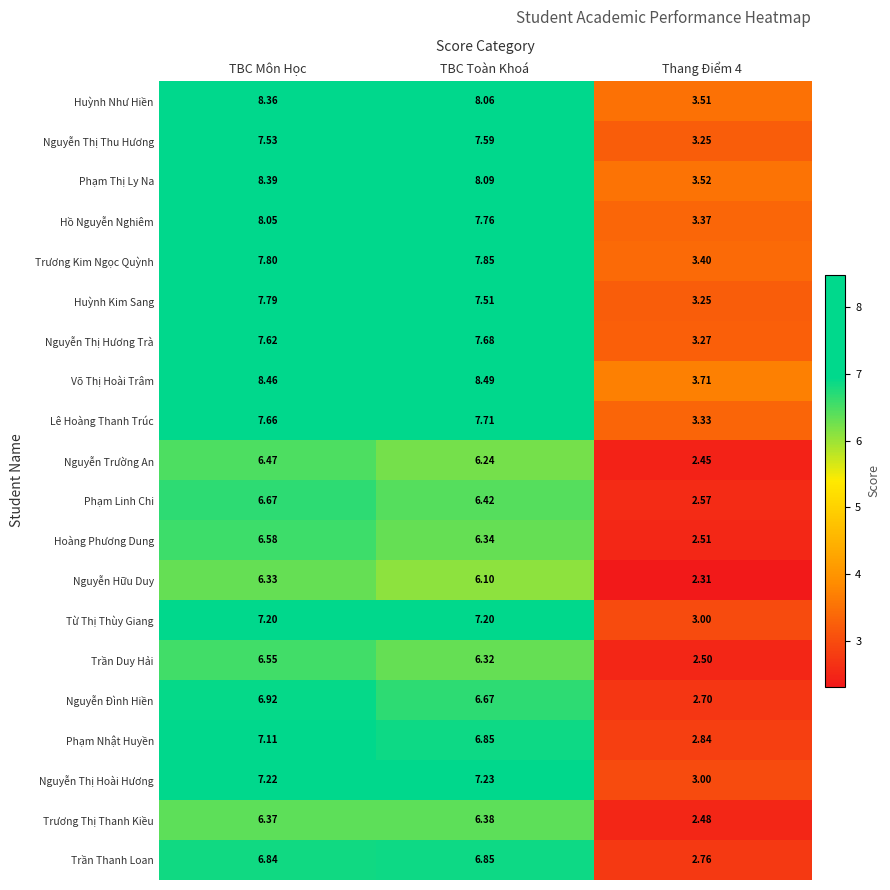

Rank the series by their maximum value, from highest to lowest.

Võ Thị Hoài Trâm, Phạm Thị Ly Na, Huỳnh Như Hiền, Hồ Nguyễn Nghiêm, Trương Kim Ngọc Quỳnh, Huỳnh Kim Sang, Lê Hoàng Thanh Trúc, Nguyễn Thị Hương Trà, Nguyễn Thị Thu Hương, Nguyễn Thị Hoài Hương, Từ Thị Thùy Giang, Phạm Nhật Huyền, Nguyễn Đình Hiền, Trần Thanh Loan, Phạm Linh Chi, Hoàng Phương Dung, Trần Duy Hải, Nguyễn Trường An, Trương Thị Thanh Kiều, Nguyễn Hữu Duy